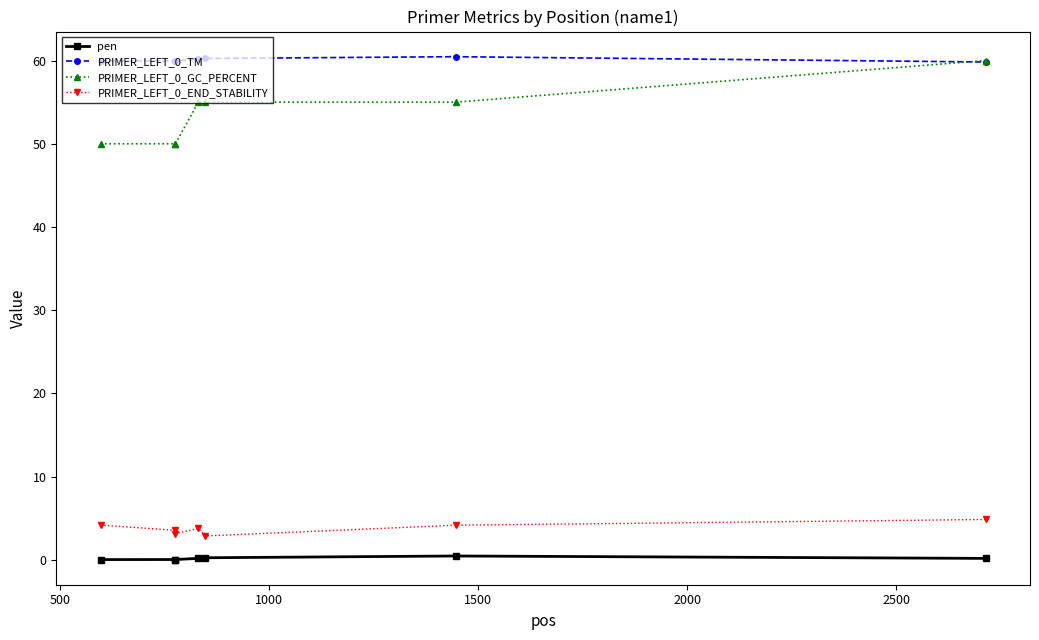

At how many categories does at least one series exceed 51?

7